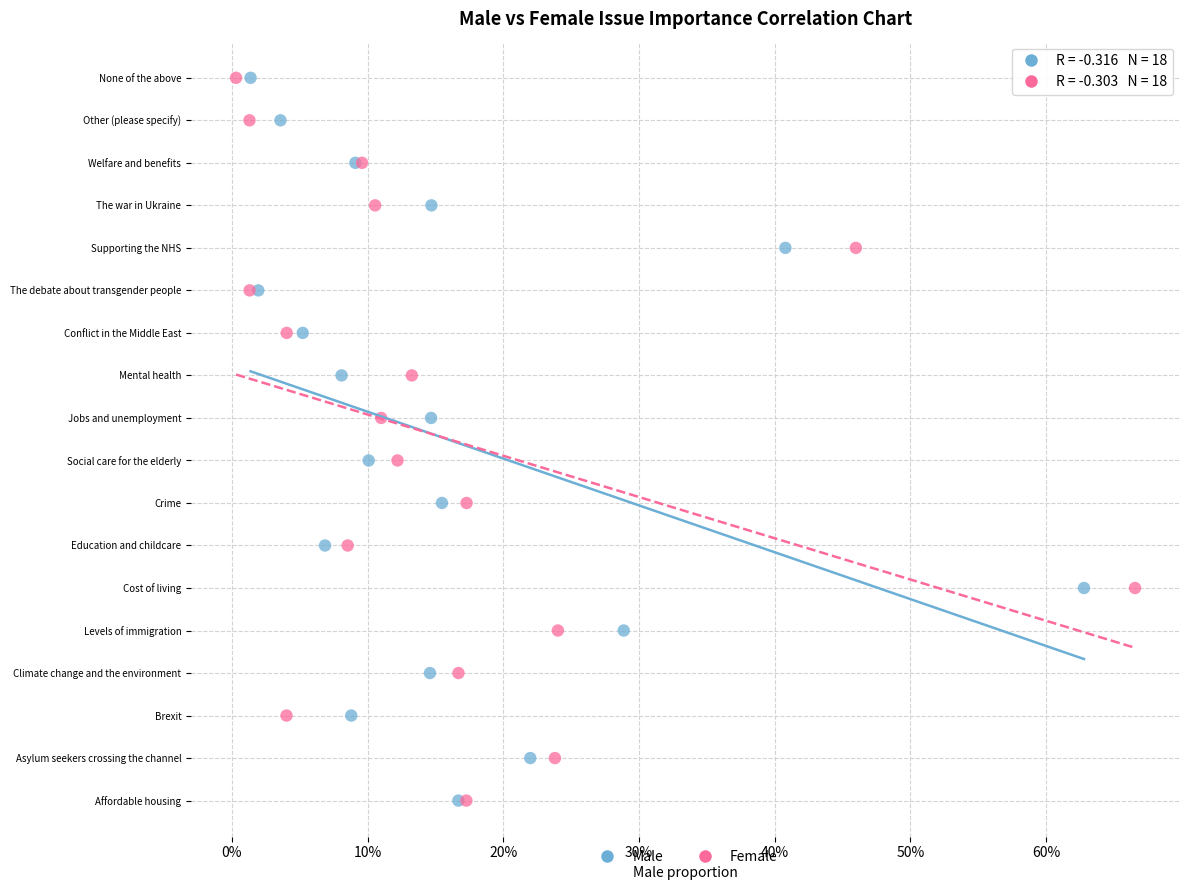

What are all the series names shown in the legend?

Male, Female